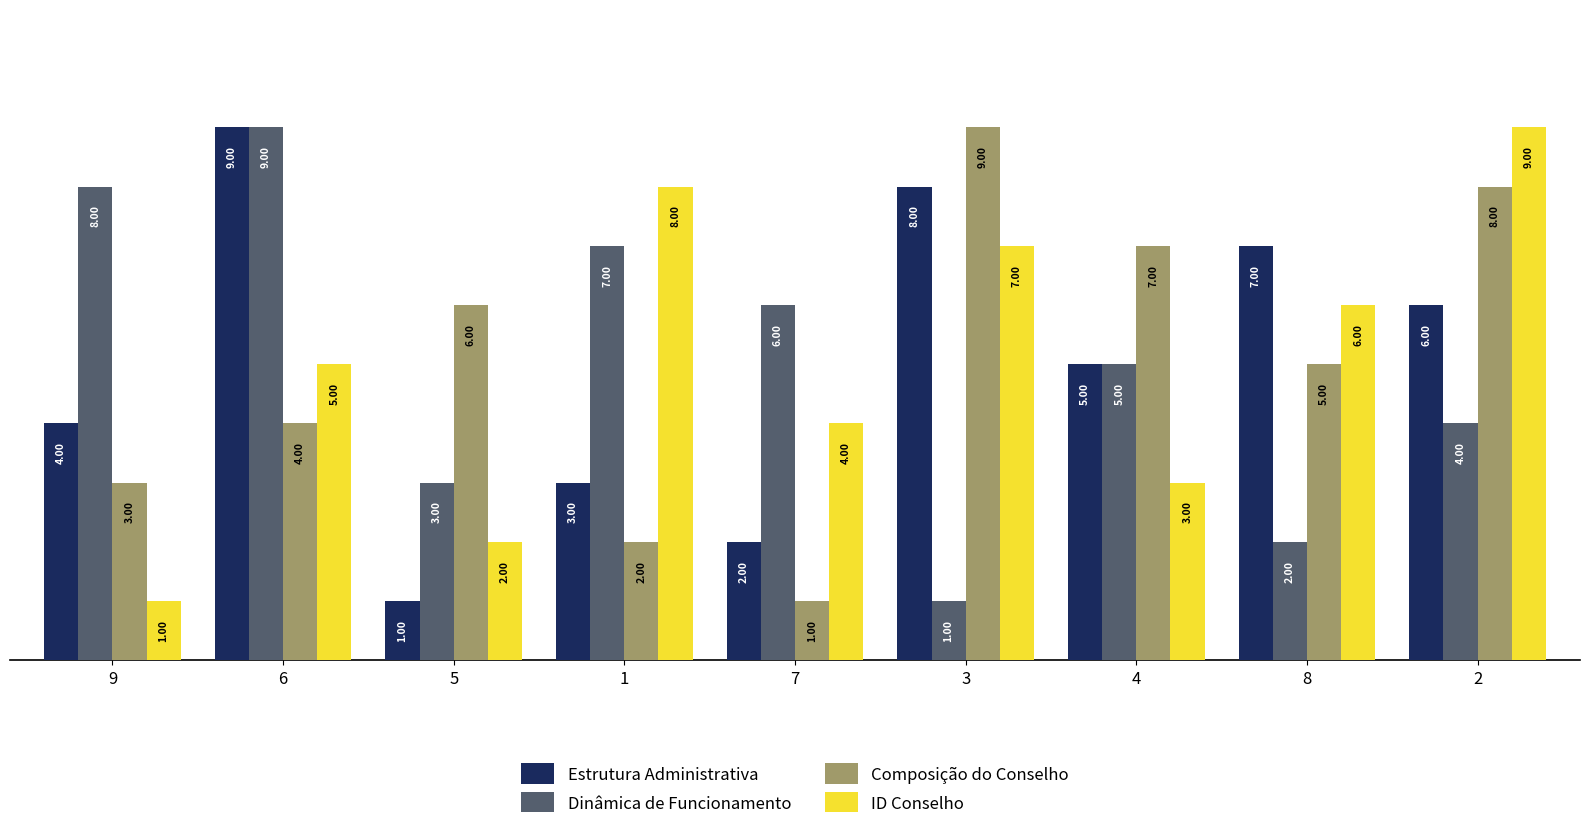

Is it true that ID Conselho equals 6 at 2?

False